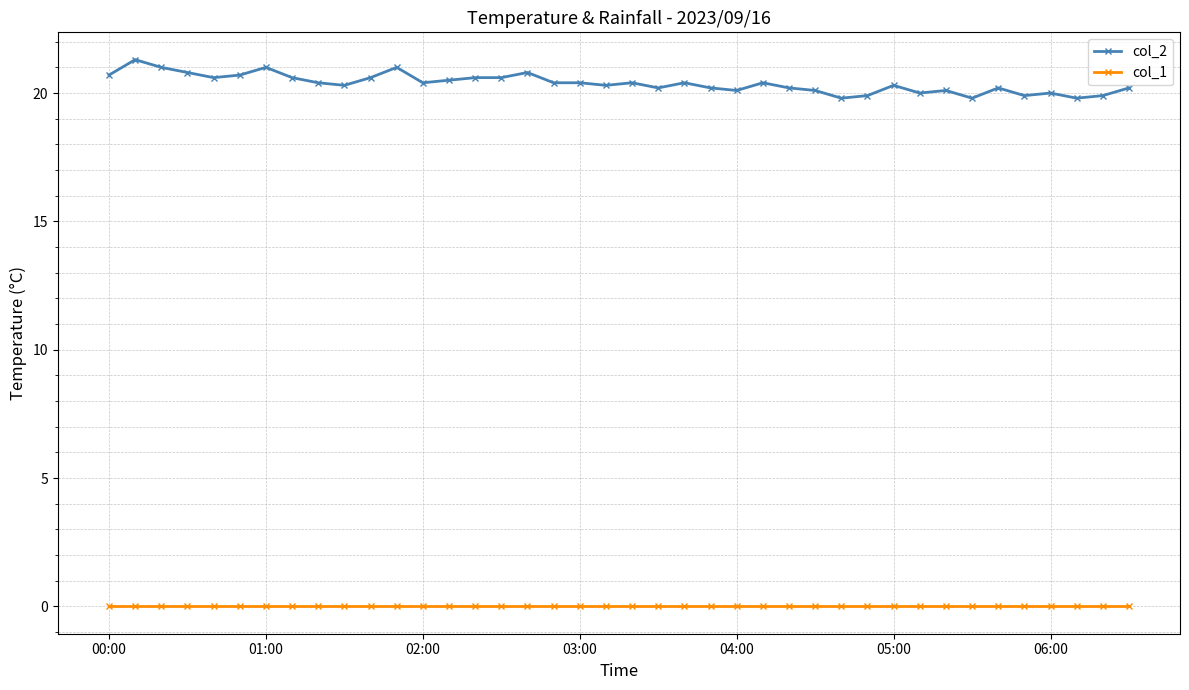

True or false: col_2 and col_1 intersect in this chart.

False